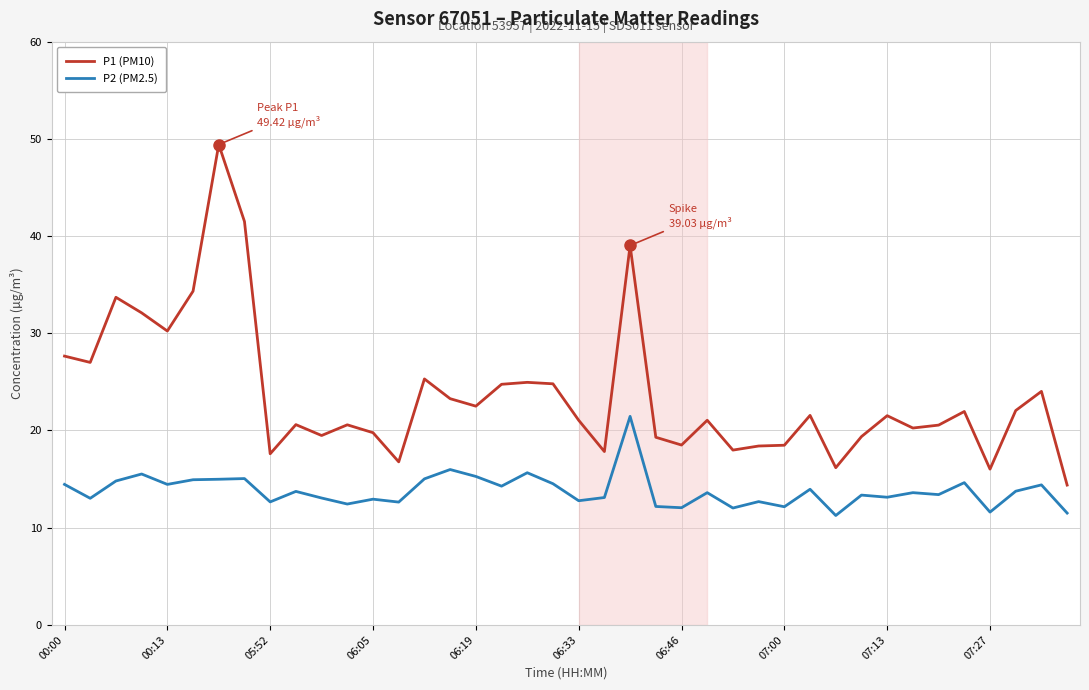

In P2 (PM2.5), how many points are higher than both neighbors (excluding endpoints)?

14